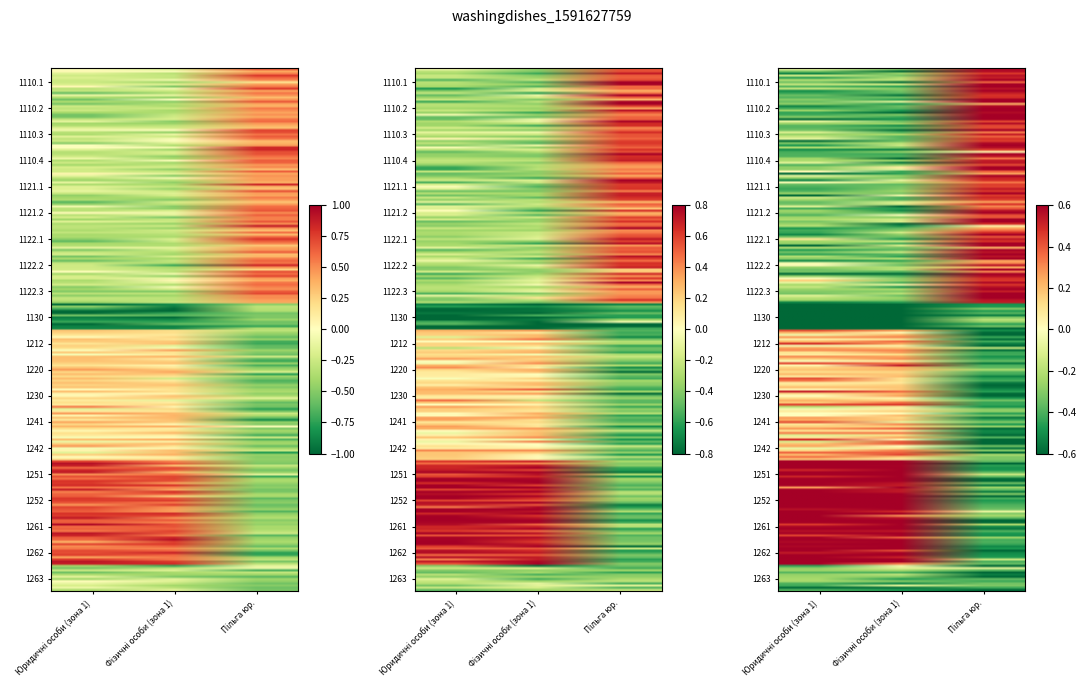

What is the minimum value shown in the chart?

-0.9